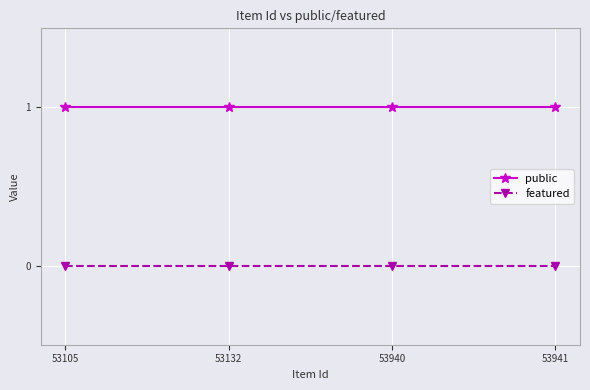

Read the public value at 53105.

1